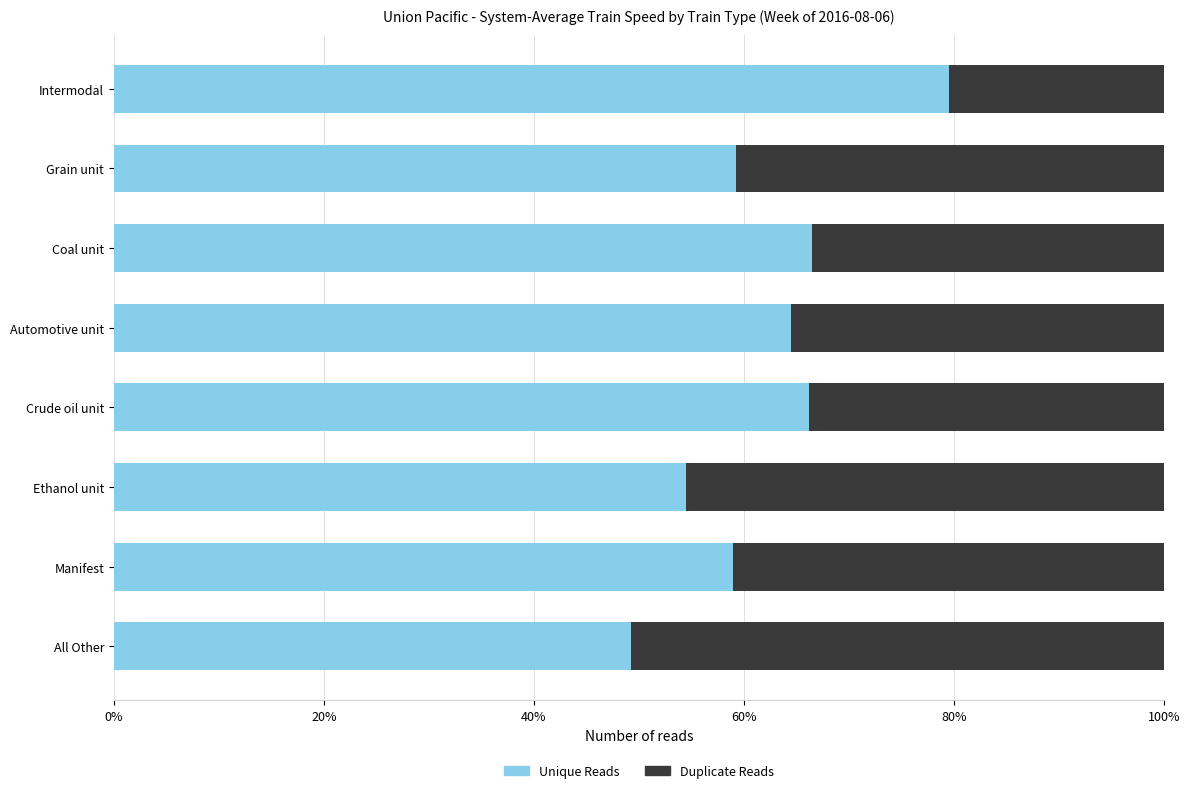

Is it true that Unique Reads equals 59.2 at Grain unit?

True